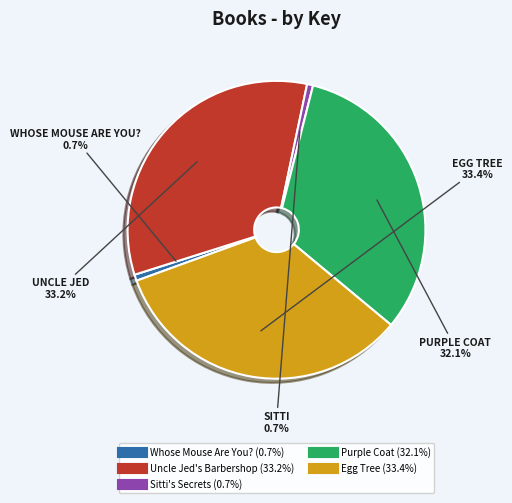

How many slices are in this pie chart?

5